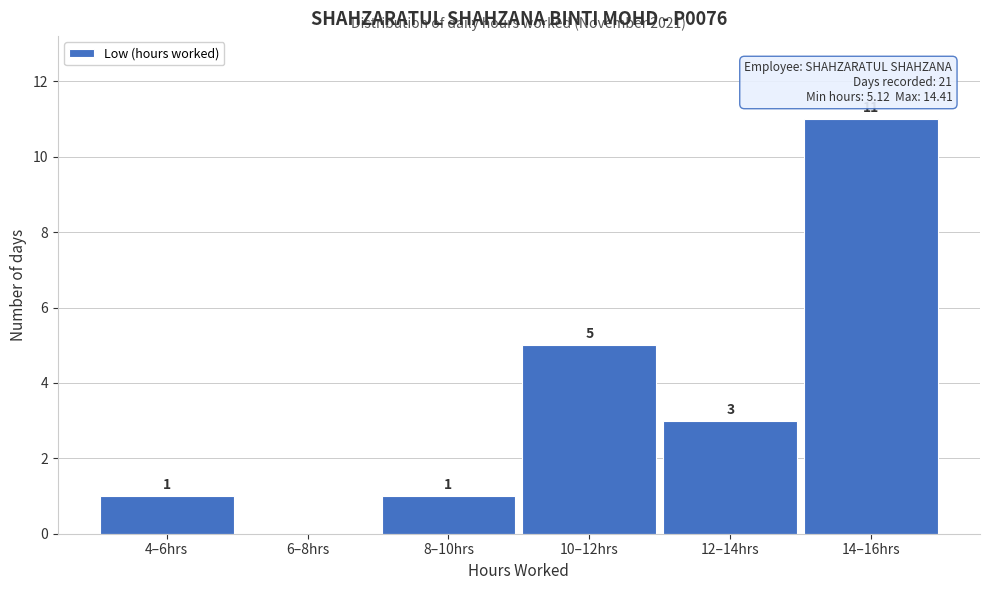

Reading left to right, list all the values displayed in this chart.

4–6hrs=1	6–8hrs=0	8–10hrs=1	10–12hrs=5	12–14hrs=3	14–16hrs=11